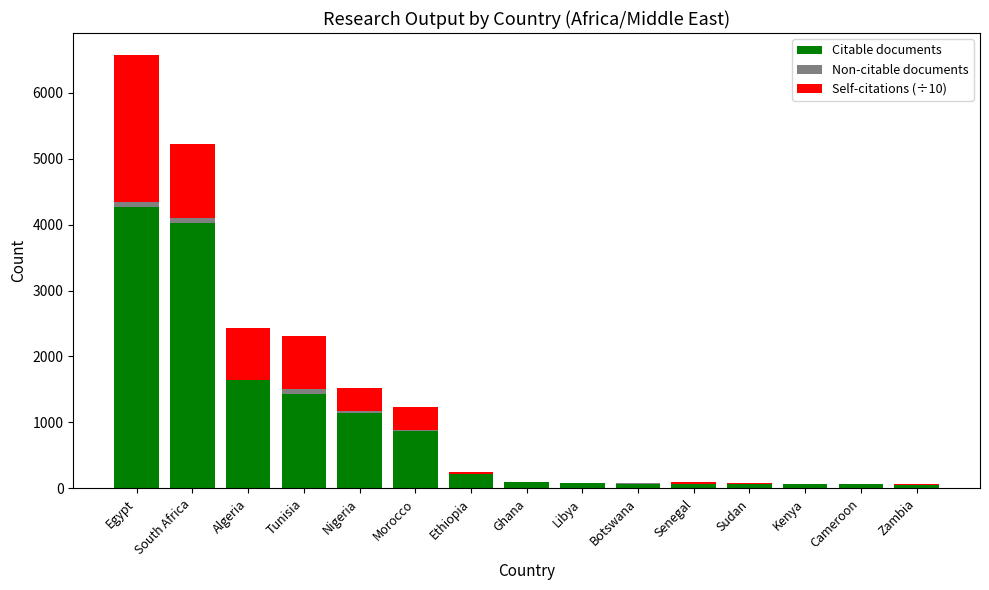

What is the highest value of the Citable documents series?

4273.0